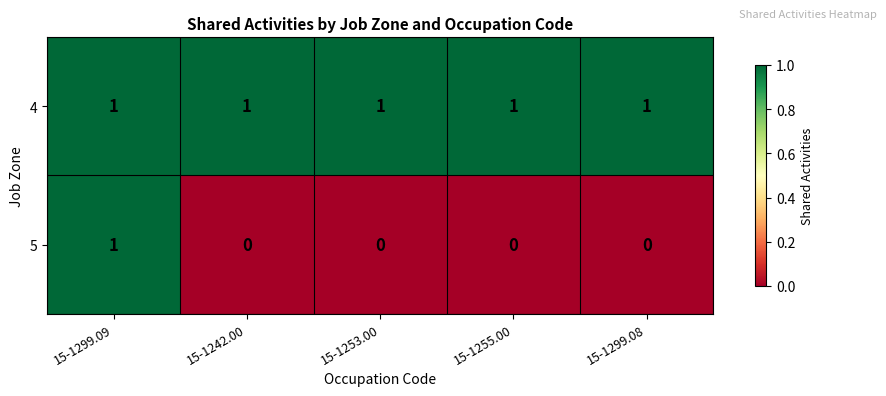

Which series has the widest spread of values?

5